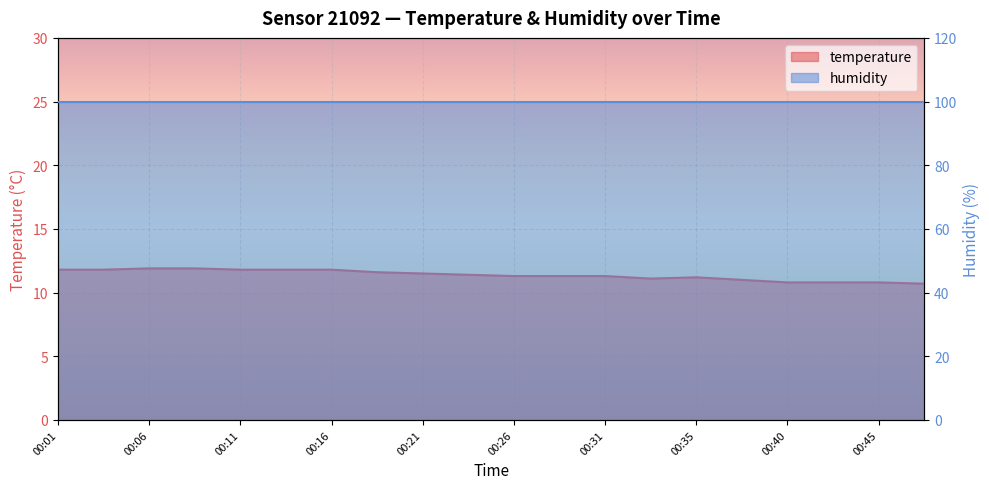

How many interior local valleys (lower than both neighbors) does the data have?

1